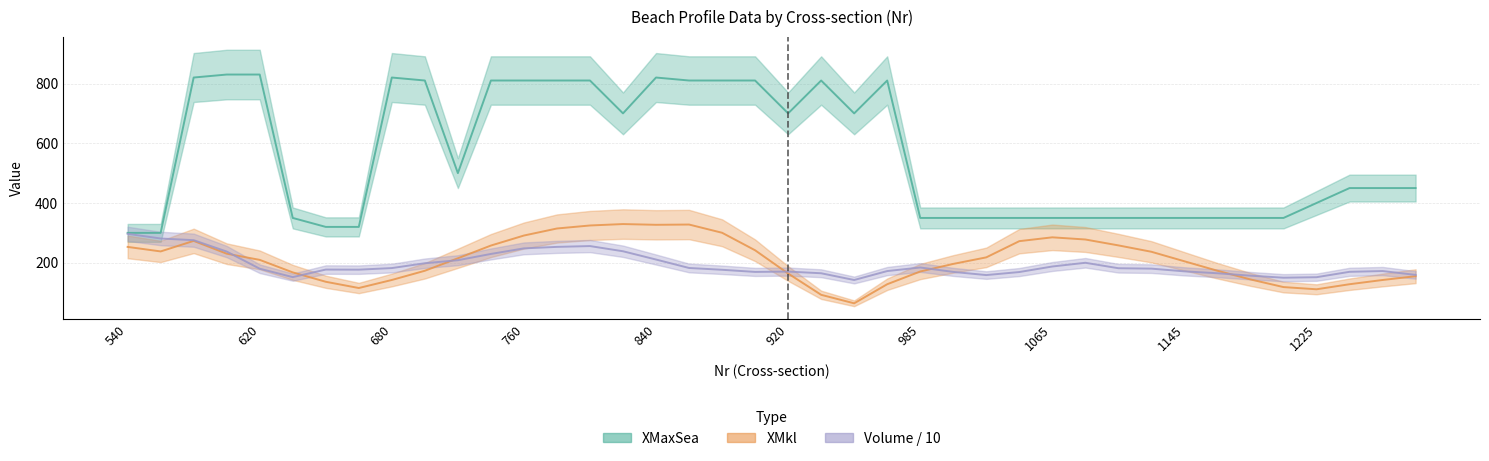

True or false: Volume has more than 1 points higher than both neighbors.

True